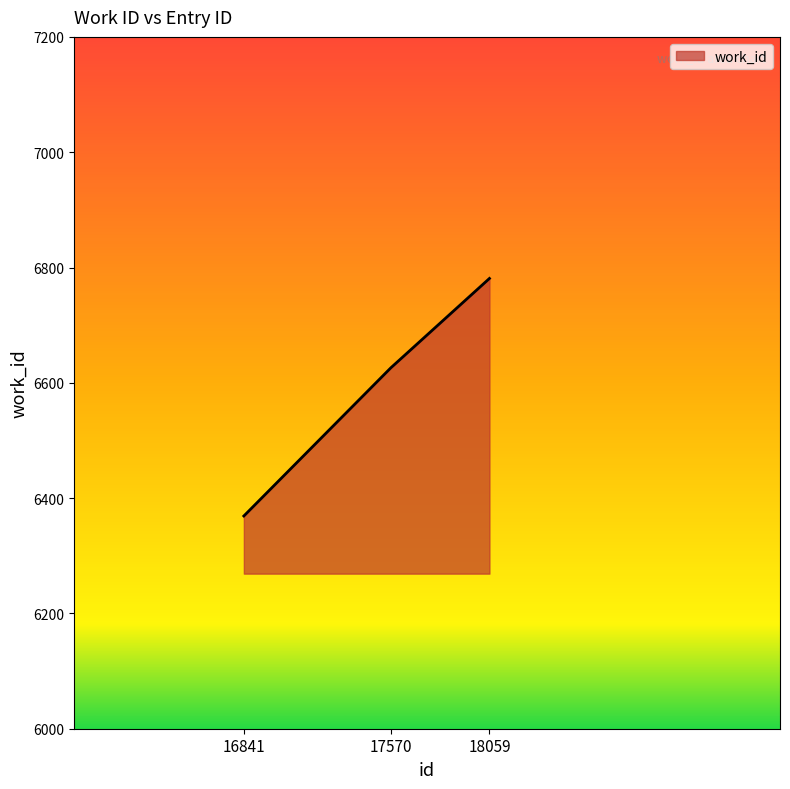

How many distinct data groups are displayed?

1